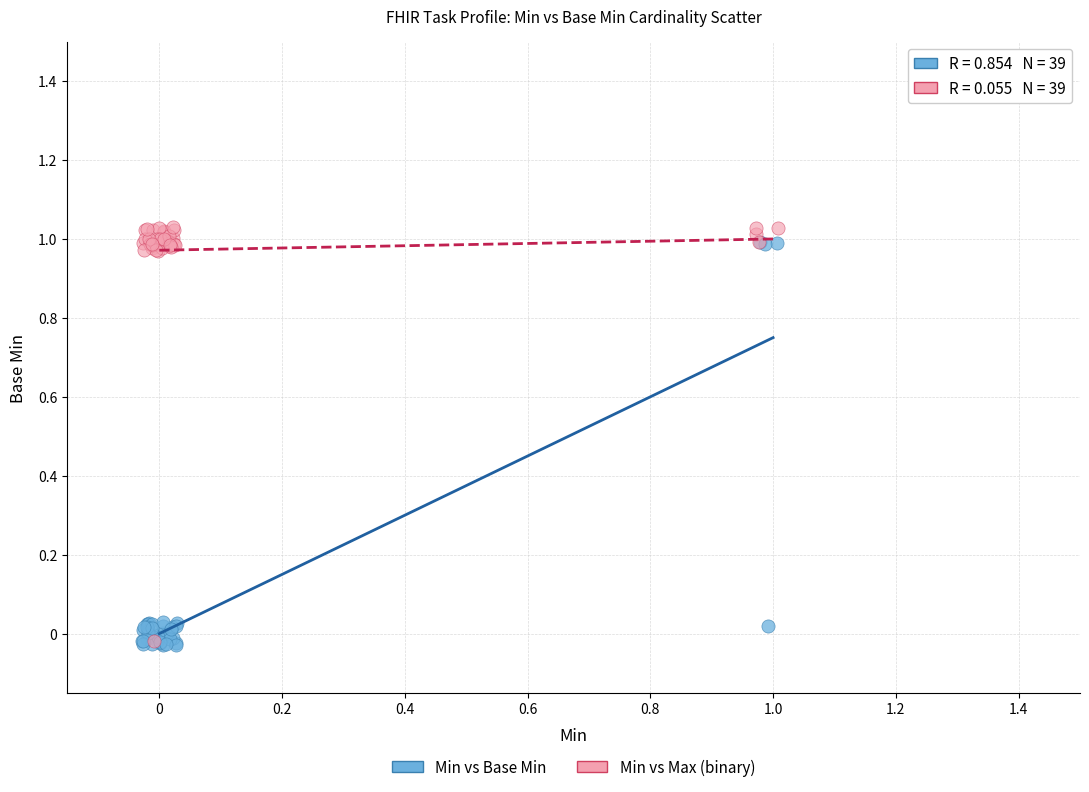

What are all the series names shown in the legend?

Min vs Base Min, Min vs Max (binary)